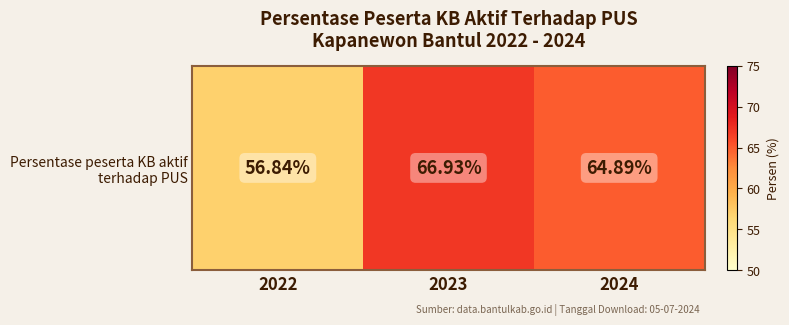

Reading left to right, list all the values displayed in this chart.

2022=56.8	2023=66.9	2024=64.9